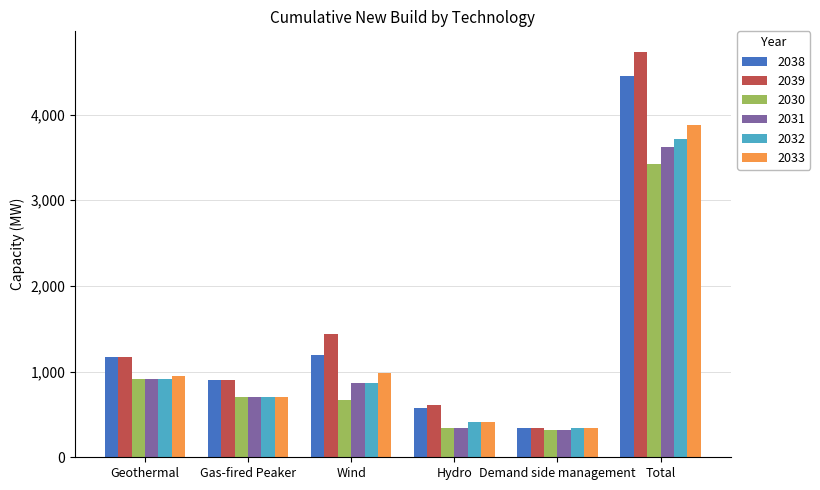

What is the spread (max minus min) of values at Geothermal?

250.0